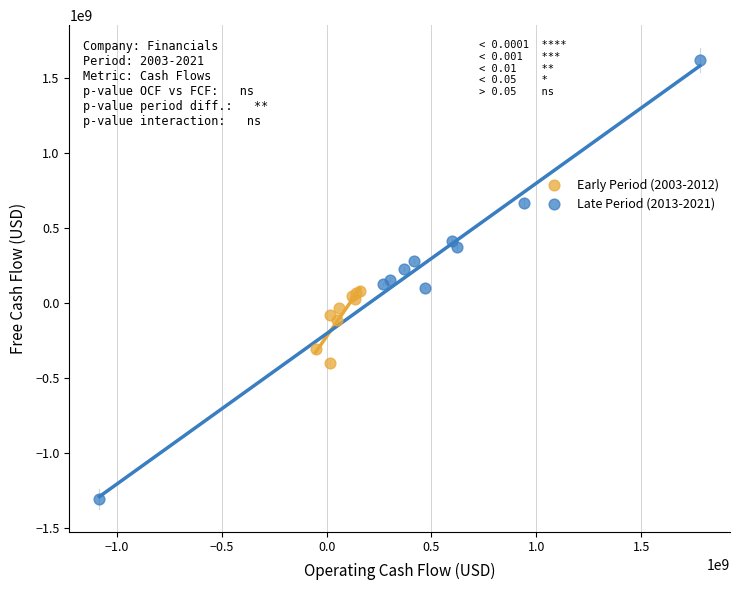

Which series contains the highest Y value?

Late Period (2013-2021)